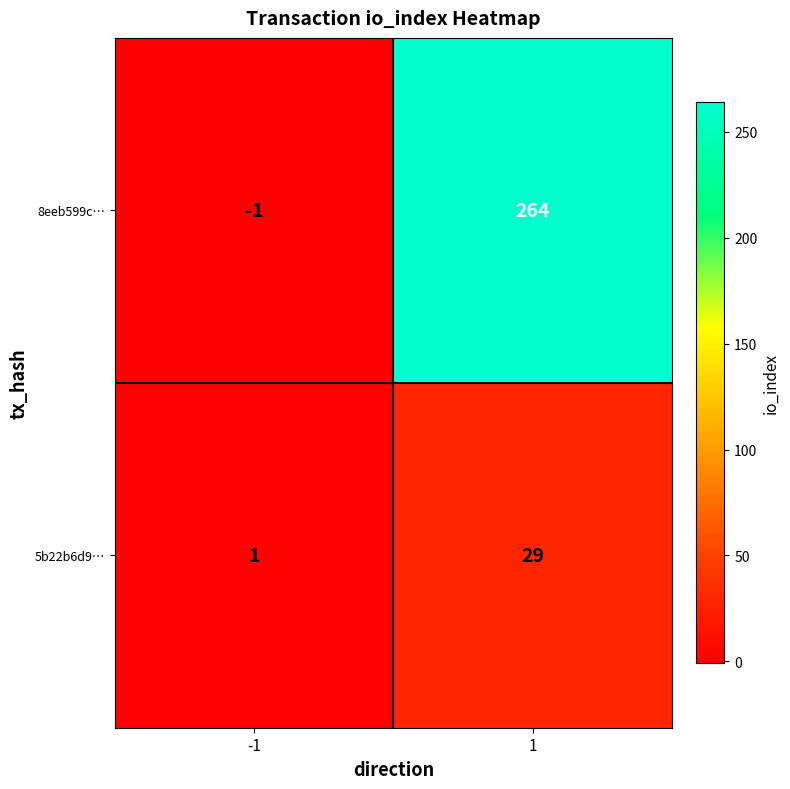

What is the difference between the 8eeb599c… values at 1 and -1?

265